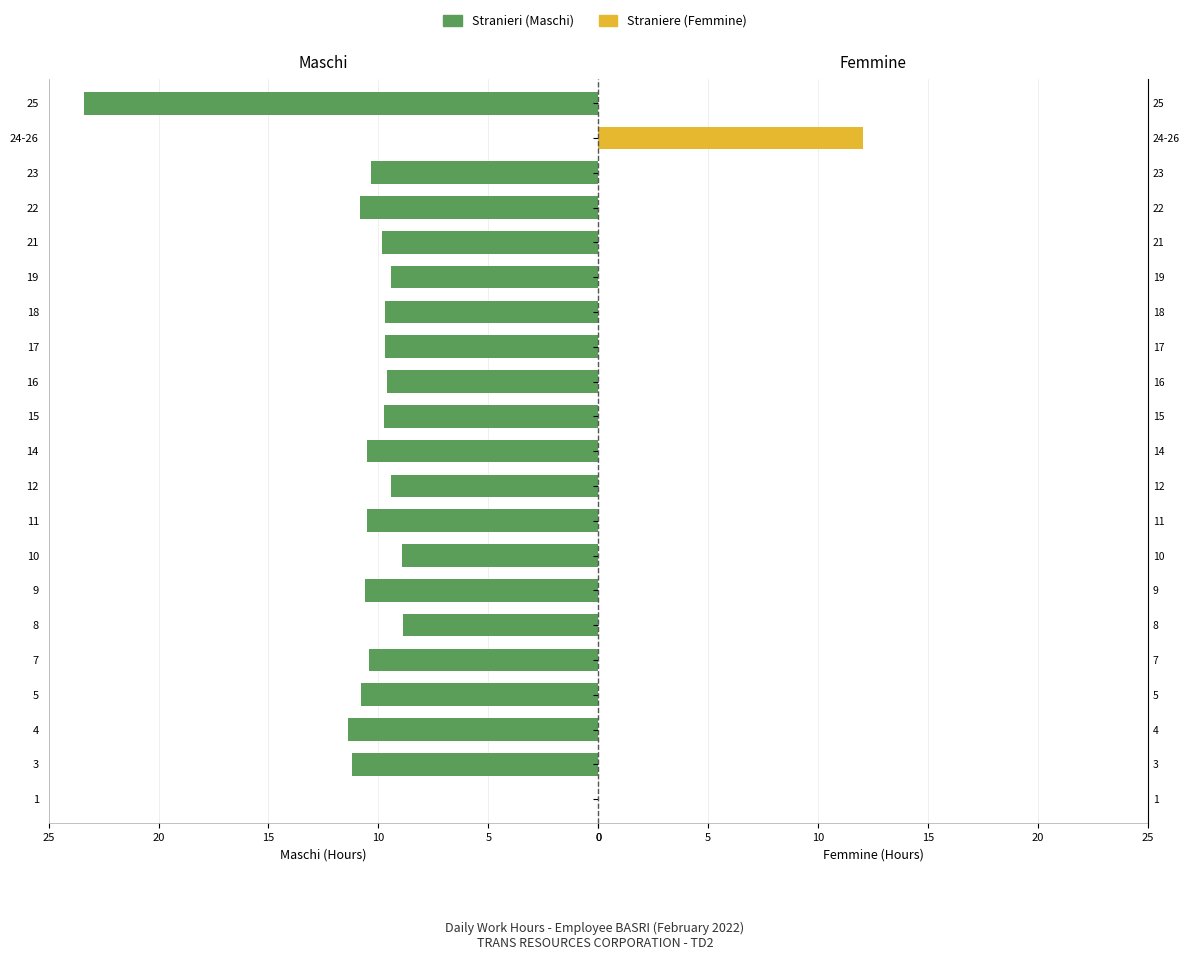

At 15, list the series in order from largest to smallest.

Stranieri, Straniere